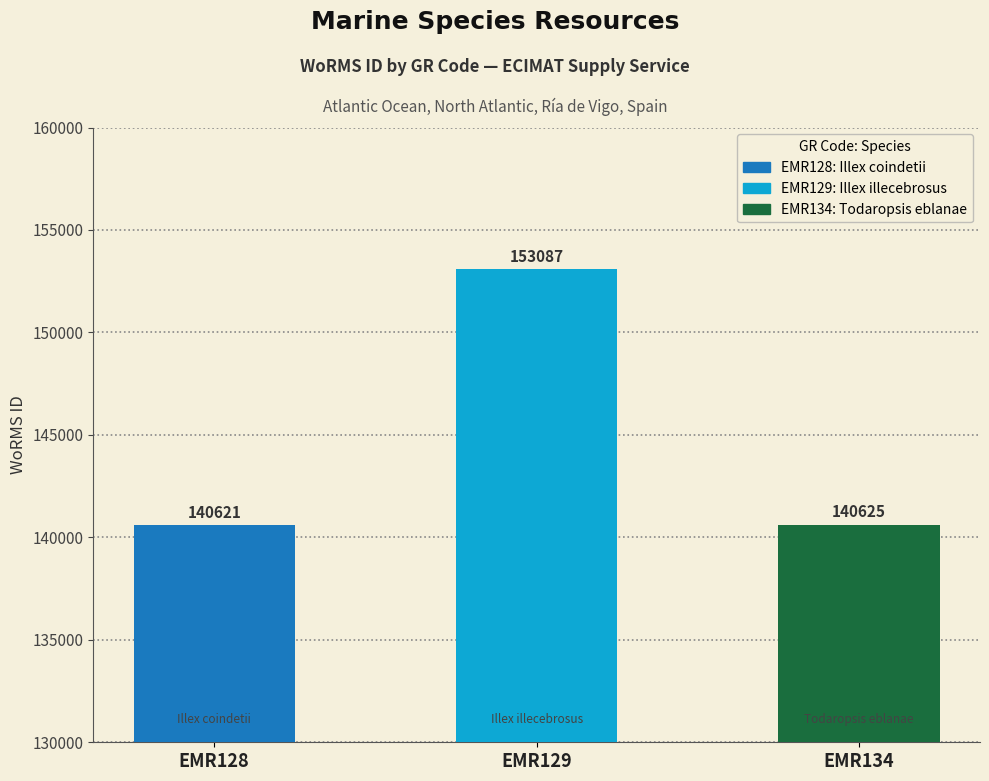

Does the chart contain any negative values?

No